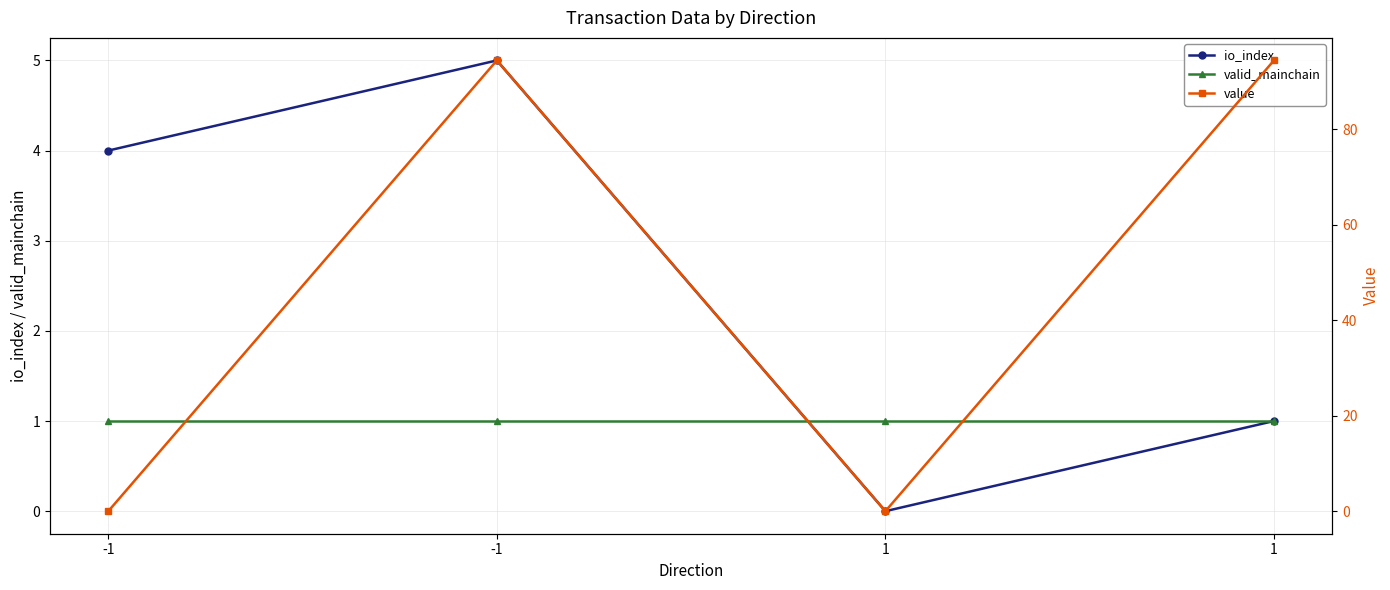

What is the sum of all valid_mainchain values?

4